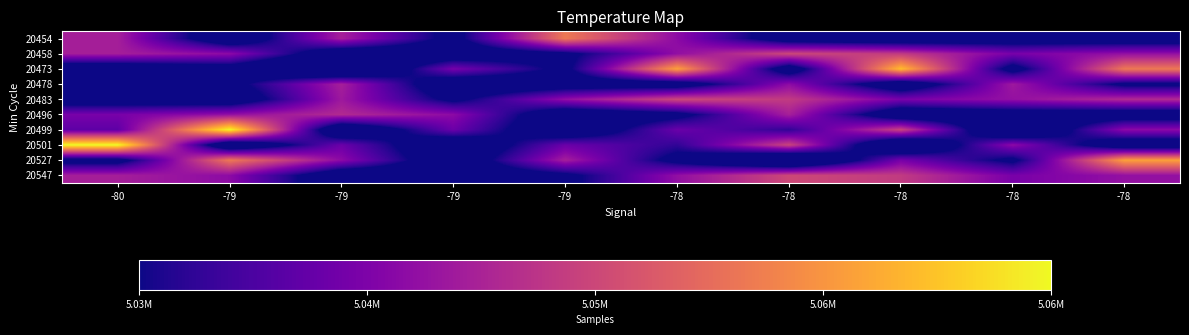

Between -79 and -80, which is larger?

-80